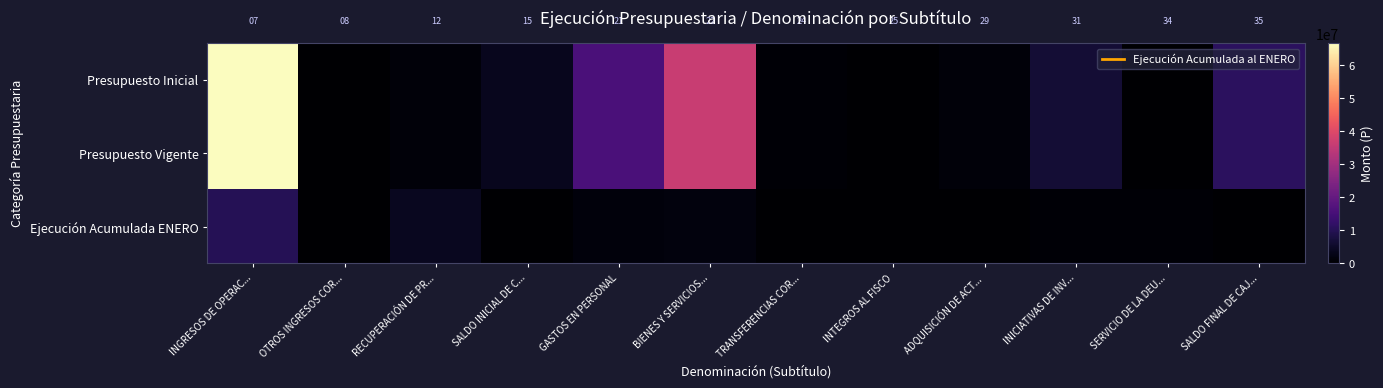

Is the value of Ejecución Acumulada ENERO at TRANSFERENCIAS COR... greater than the value of Presupuesto Inicial at GASTOS EN PERSONAL?

No